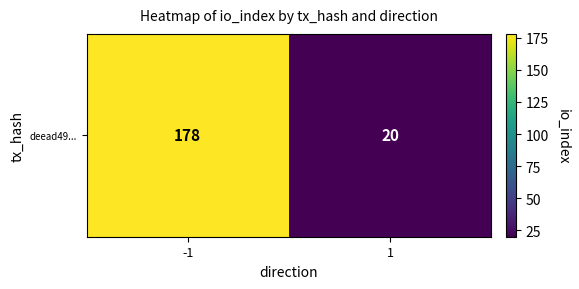

Reading left to right, list all the values displayed in this chart.

-1=178	1=20